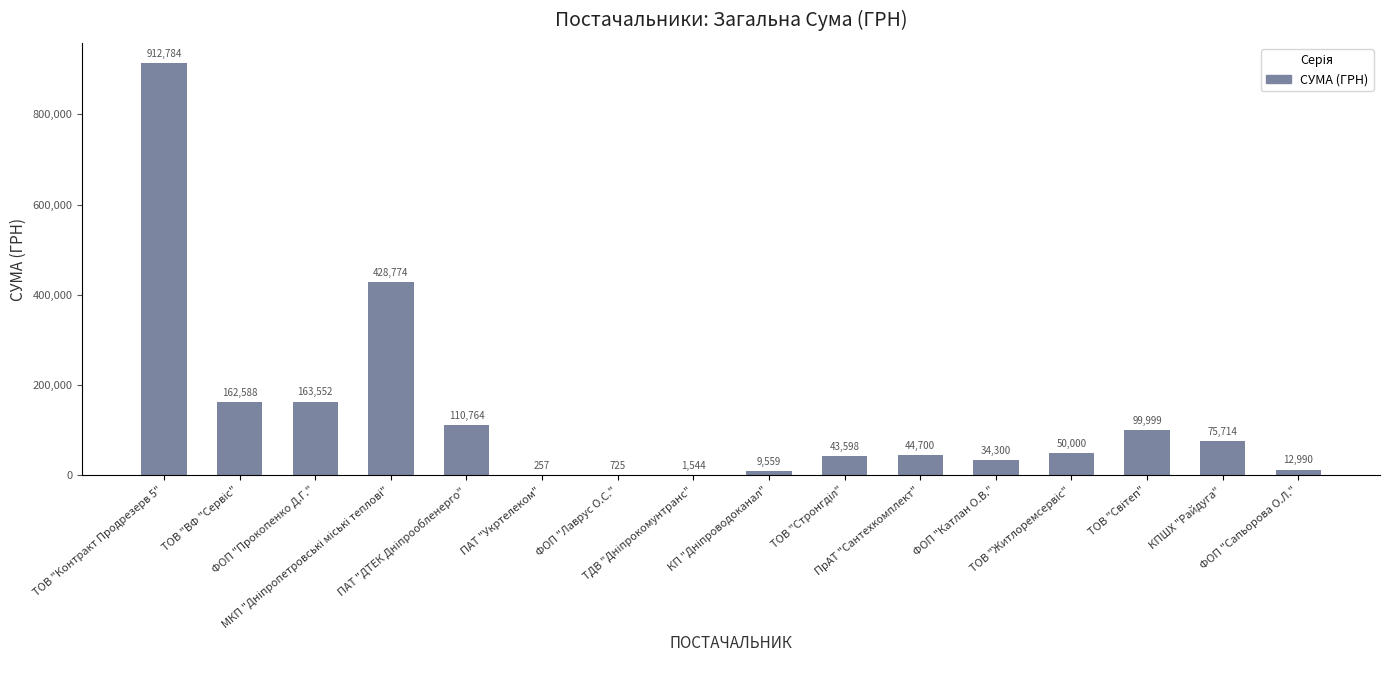

At which label does the data first exceed 50000?

ТОВ "Контракт Продрезерв 5"